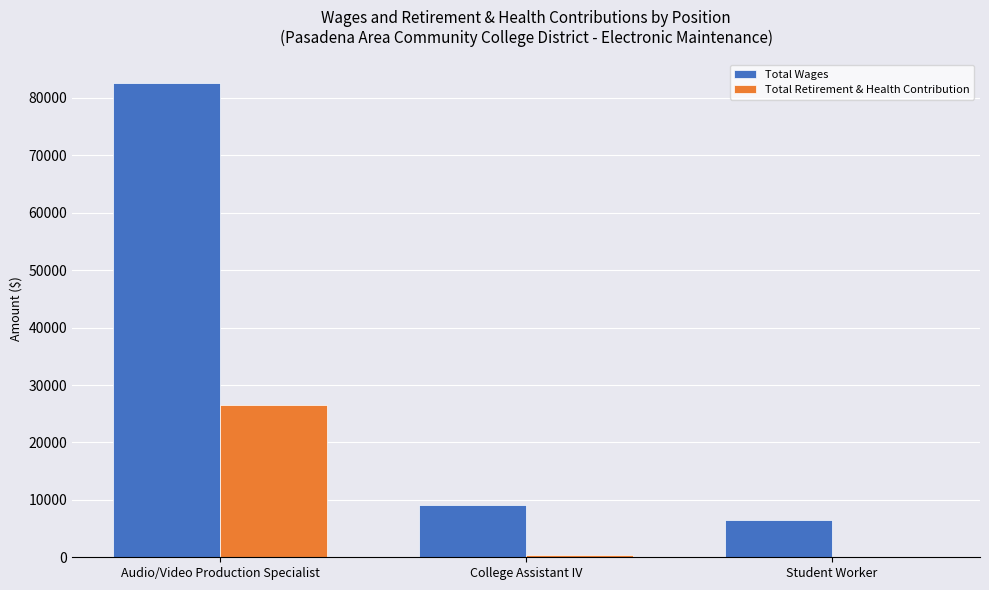

What is the sum of the Total Retirement & Health Contribution values at College Assistant IV and Audio/Video Production Specialist?

26932.4